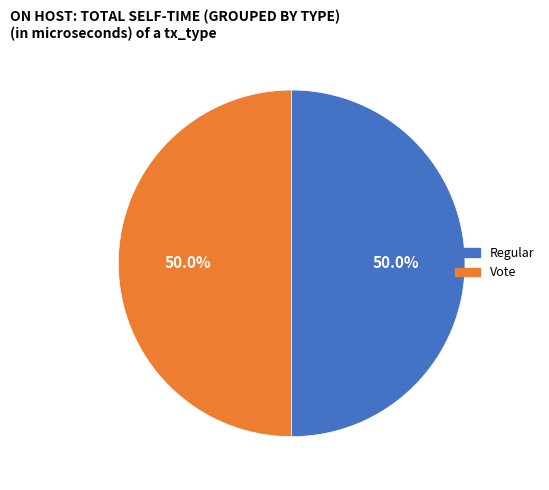

Count the number of slices in the pie.

2